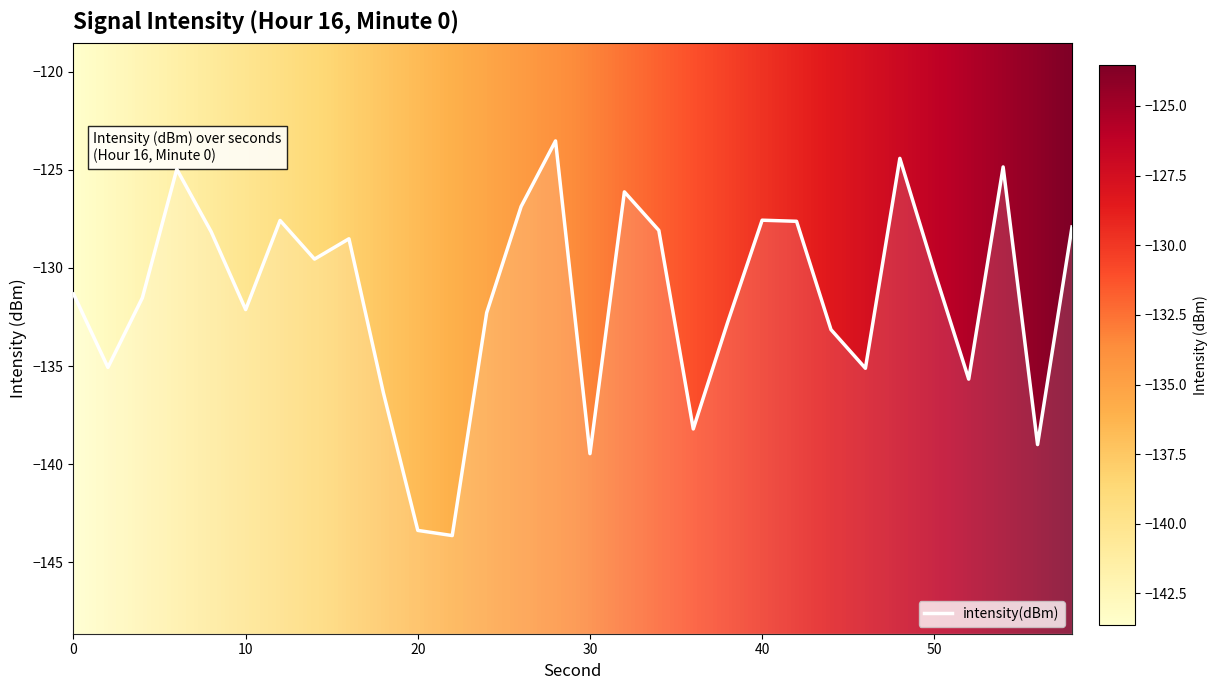

List the labels in order of value, largest first.

28, 48, 54, 6, 32, 26, 40, 12, 42, 58, 34, 8, 16, 14, 50, 0, 4, 10, 24, 38, 44, 2, 46, 52, 18, 36, 56, 30, 20, 22